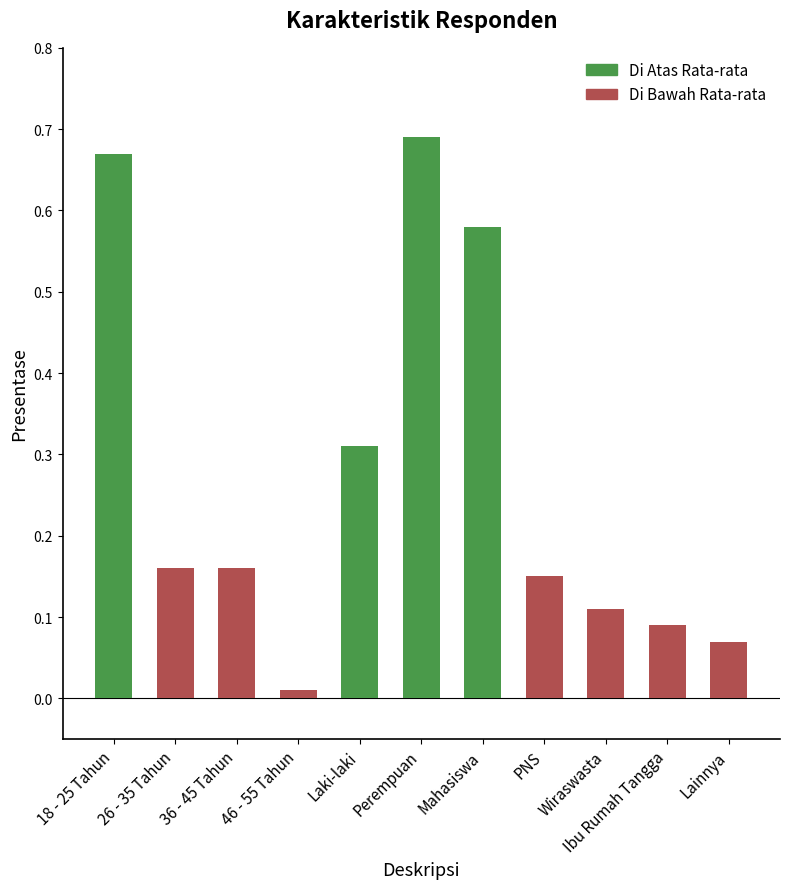

How many data points does each series have?

11